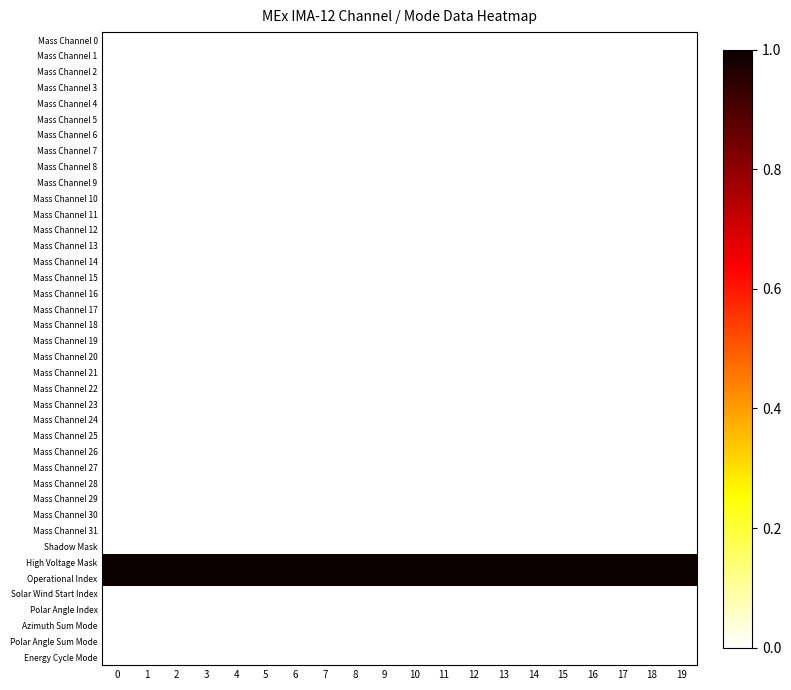

What is the difference between the highest and lowest values at 8?

1